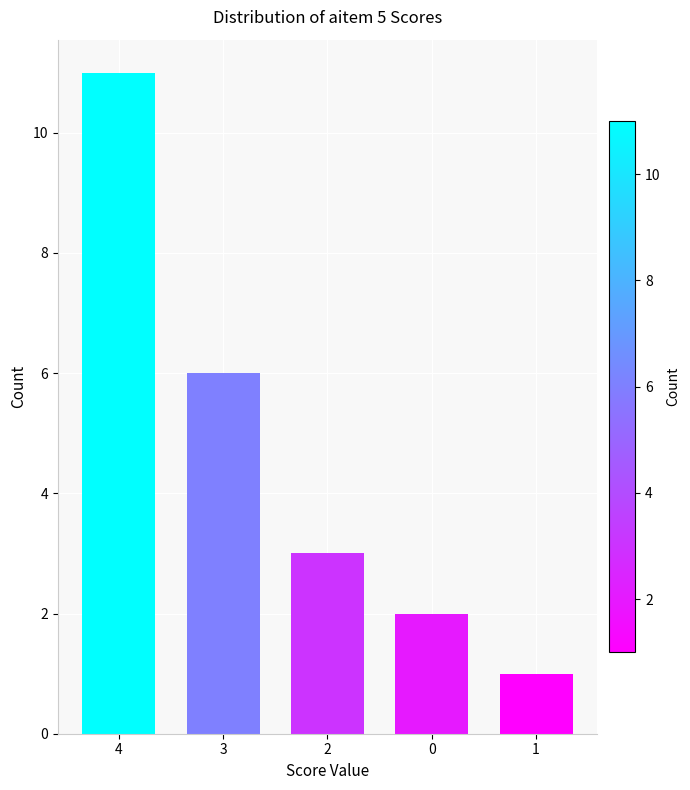

Reading left to right, transcribe all the data shown in this chart.

11	6	3	2	1